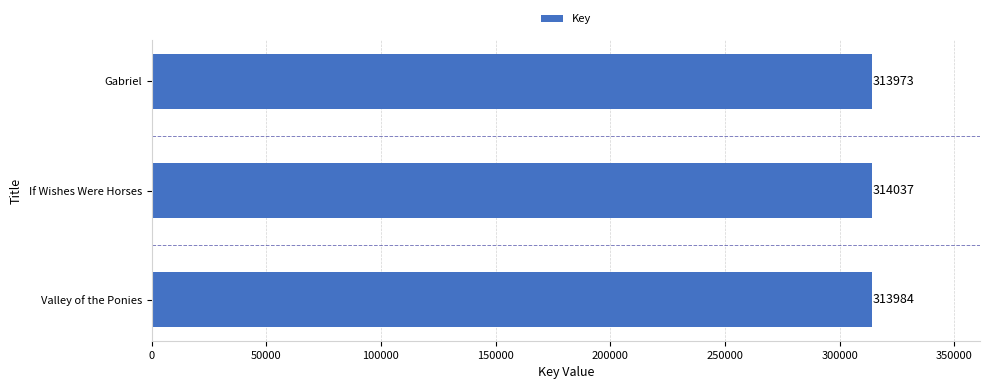

How many values are below 313984?

1